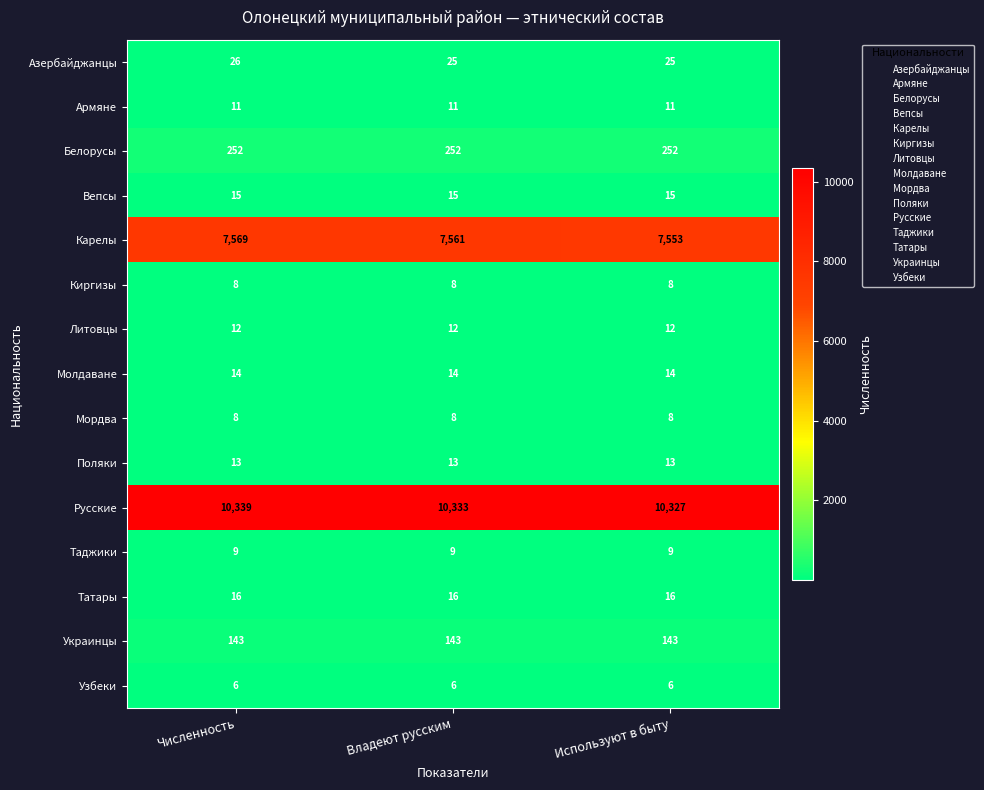

Which series has the widest spread of values?

Карелы